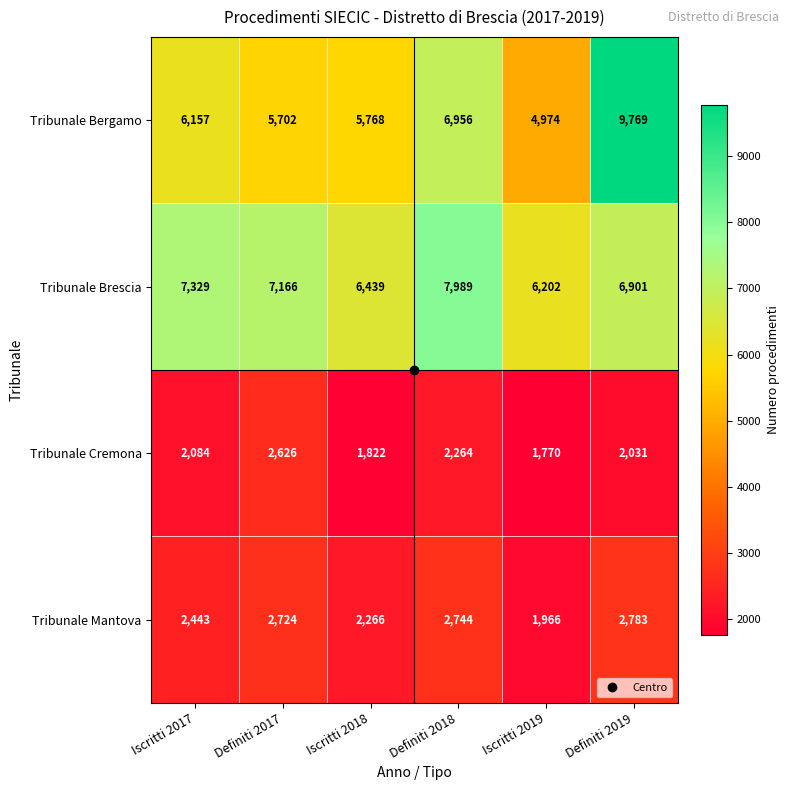

What is the spread (max minus min) of values at Definiti 2019?

7738